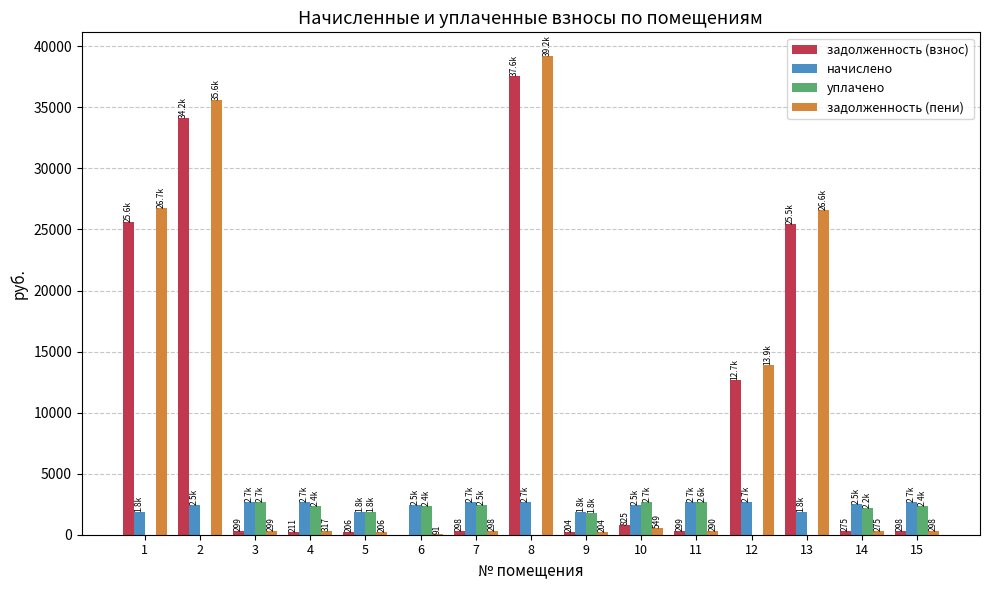

What is the sum of all начислено values?

36070.6